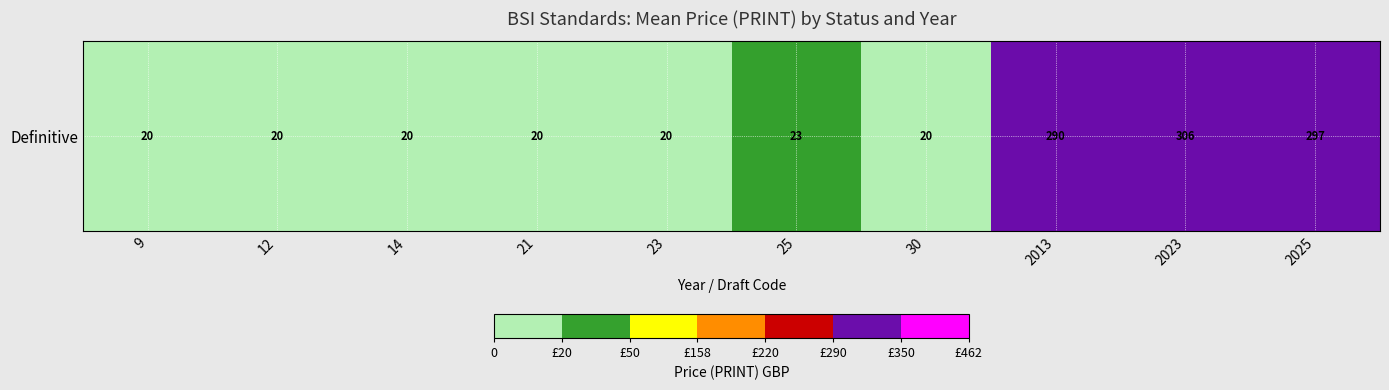

List the labels in order of value, smallest first.

9, 12, 14, 21, 23, 30, 25, 2013, 2025, 2023